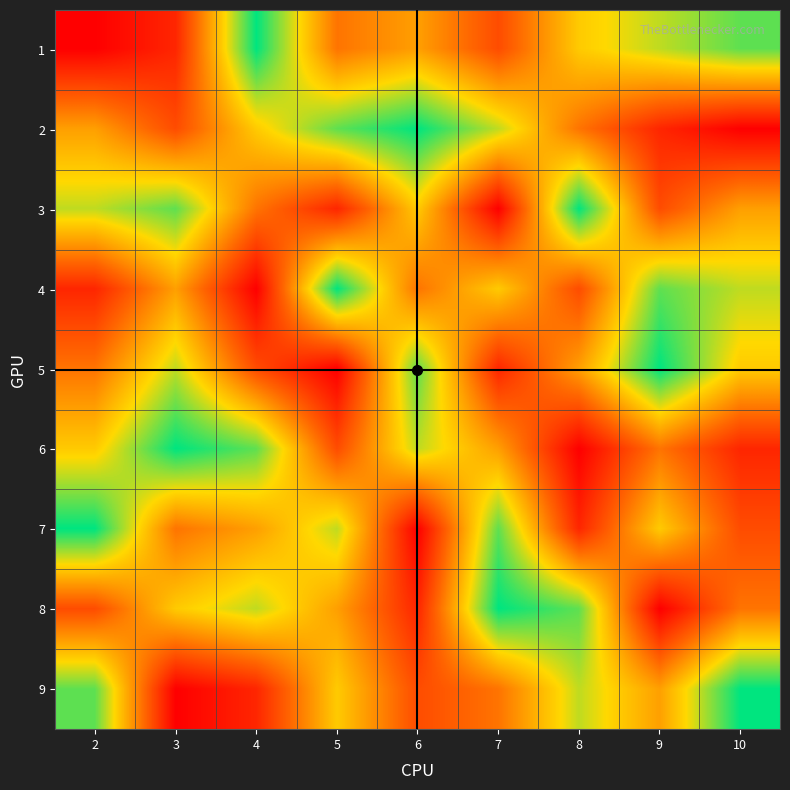

At 6, list the series in order from smallest to largest.

7, 8, 9, 4, 1, 3, 6, 5, 2